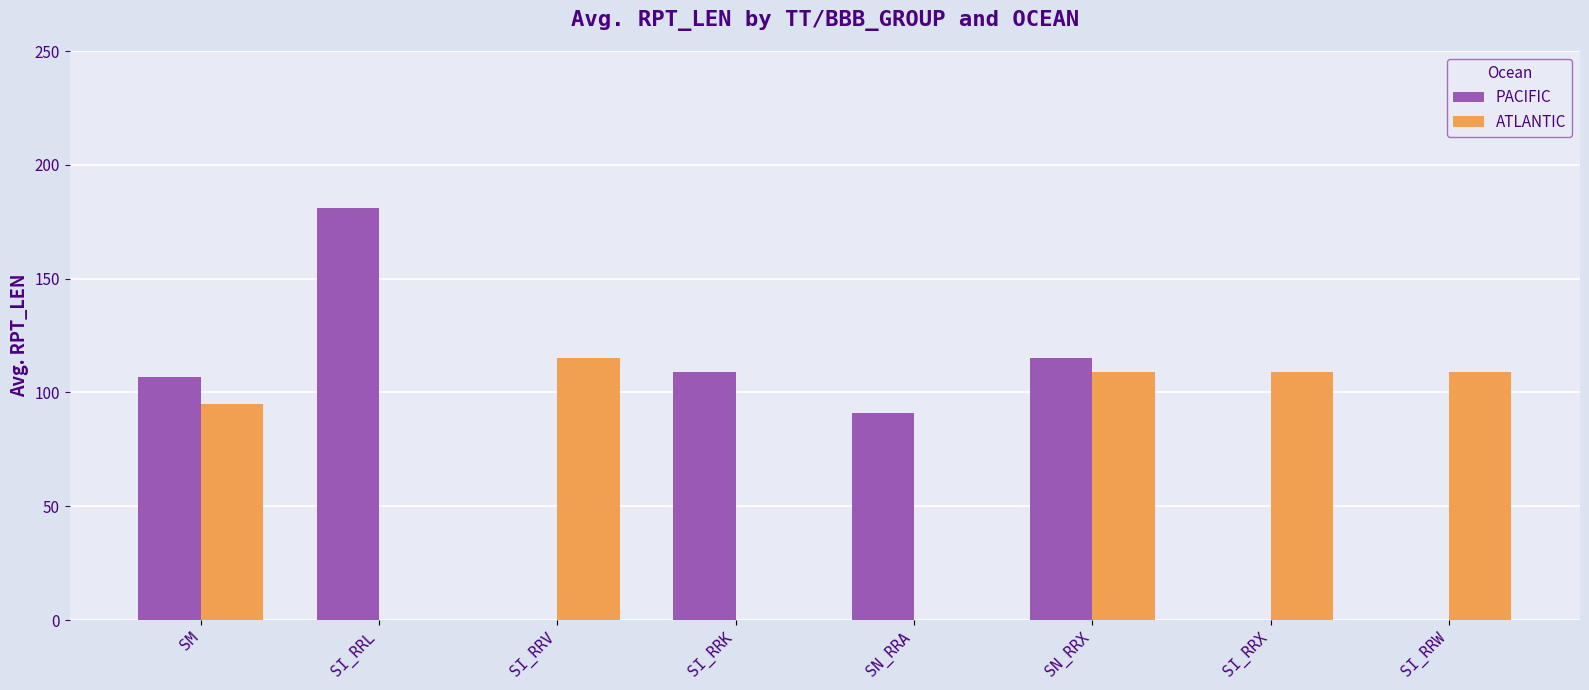

Where does the ATLANTIC series first go above 109?

SI_RRV